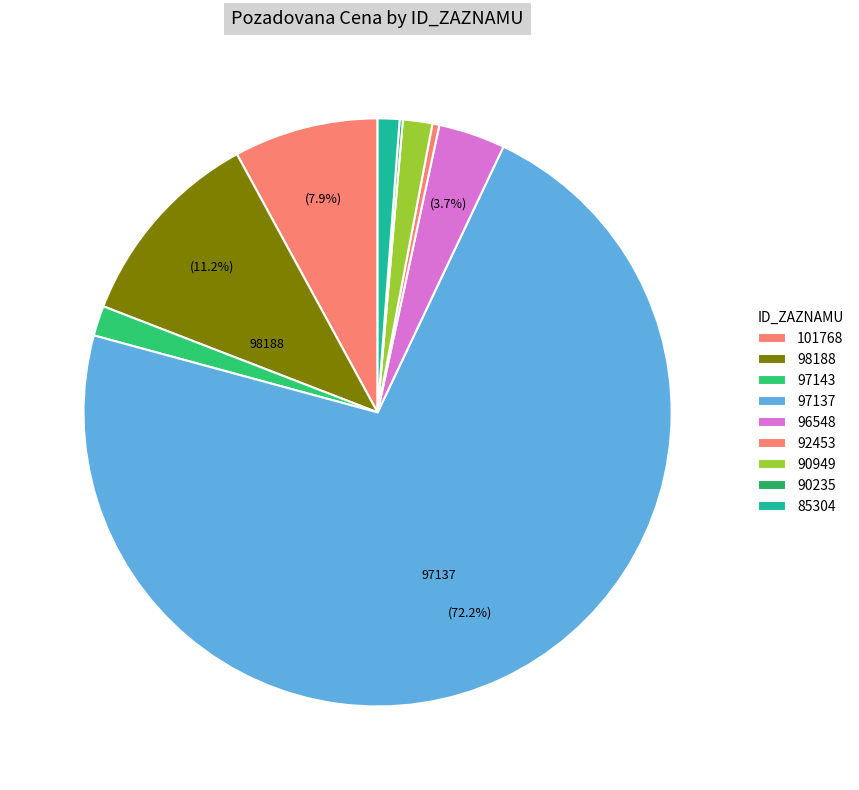

What is the change in value from 101768 to 85304?

-4058860